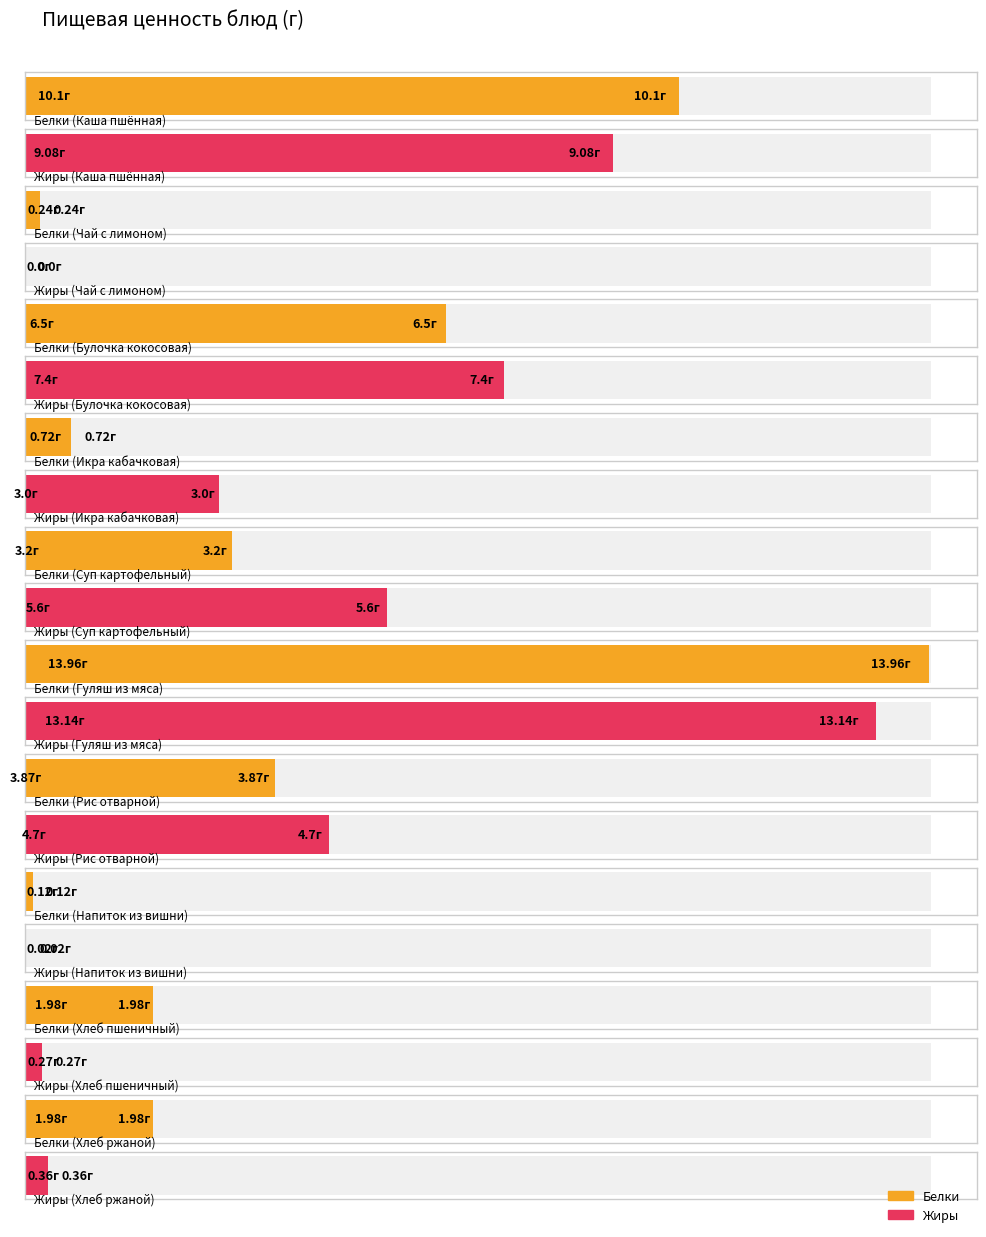

Reading right to left, list all the values displayed in this chart.

Белки: Хлеб ржаной=2.0	Хлеб пшеничный витаминизированный=2.0	Напиток из вишни=0.1	Рис отварной=3.9	Гуляш из отварного мяса=14.0	Суп картофельный с бобовыми=3.2	Икра кабачковая=0.7	Булочка с кокосовой стружкой=6.5	Чай с лимоном и сахаром=0.2	Каша пшённая молочная жидкая=10.1
Жиры: Хлеб ржаной=0.4	Хлеб пшеничный витаминизированный=0.3	Напиток из вишни=0.0	Рис отварной=4.7	Гуляш из отварного мяса=13.1	Суп картофельный с бобовыми=5.6	Икра кабачковая=3.0	Булочка с кокосовой стружкой=7.4	Чай с лимоном и сахаром=0.0	Каша пшённая молочная жидкая=9.1